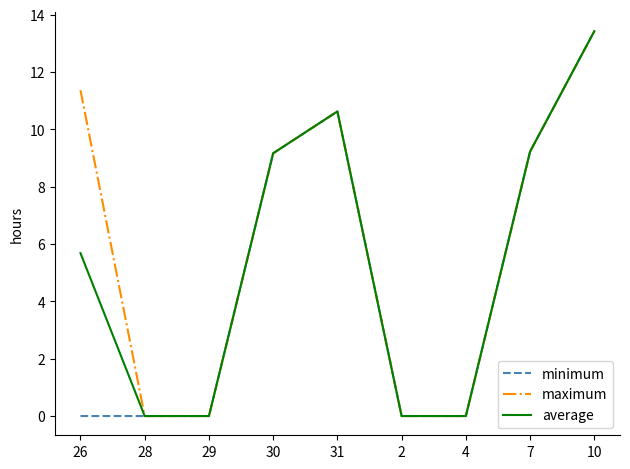

What is the difference between the highest and lowest values at 26?

11.4